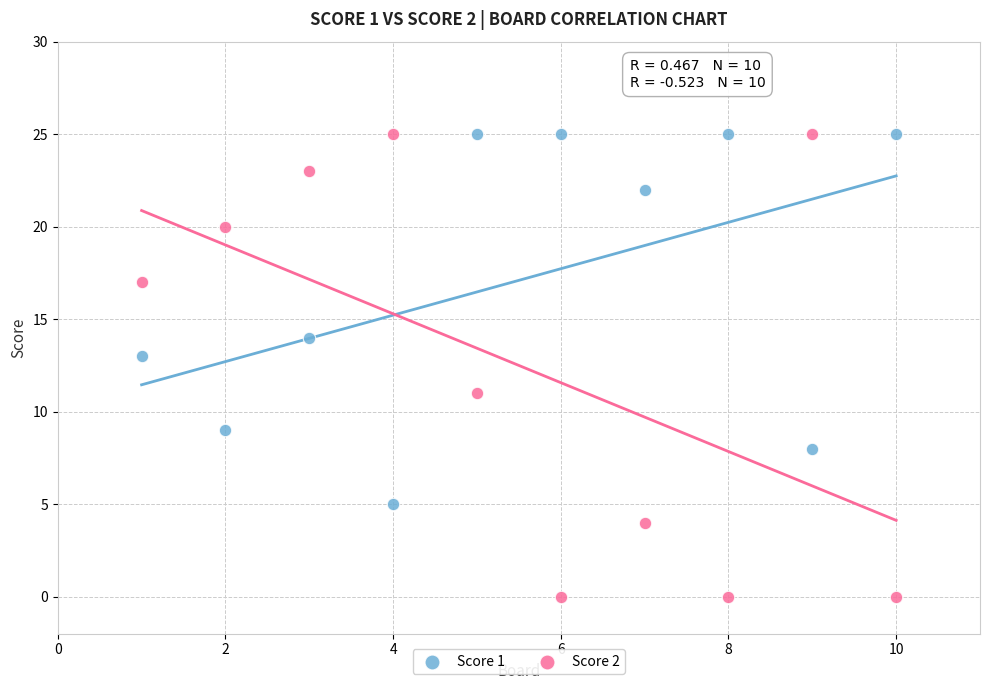

Which series has the widest spread of Y values?

Score 2